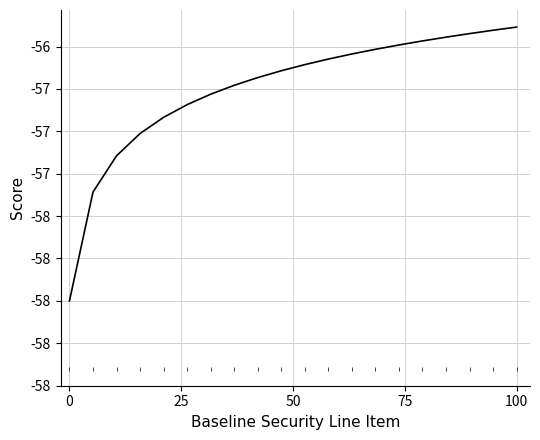

Is this an area chart (filled region under the line)?

No